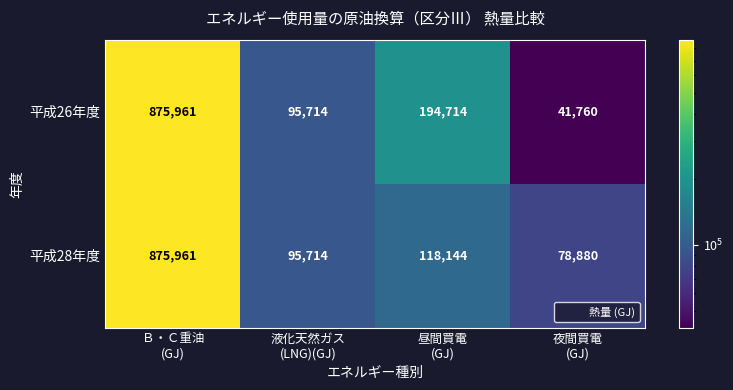

List the series in order of their overall mean, lowest first.

平成28年度, 平成26年度